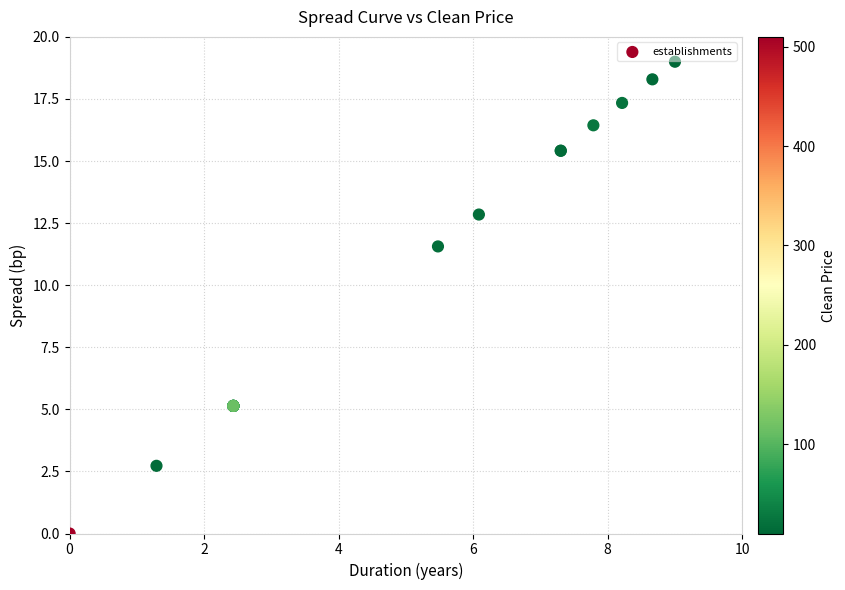

What Y value in the scatter plot is closest to 9?

11.6